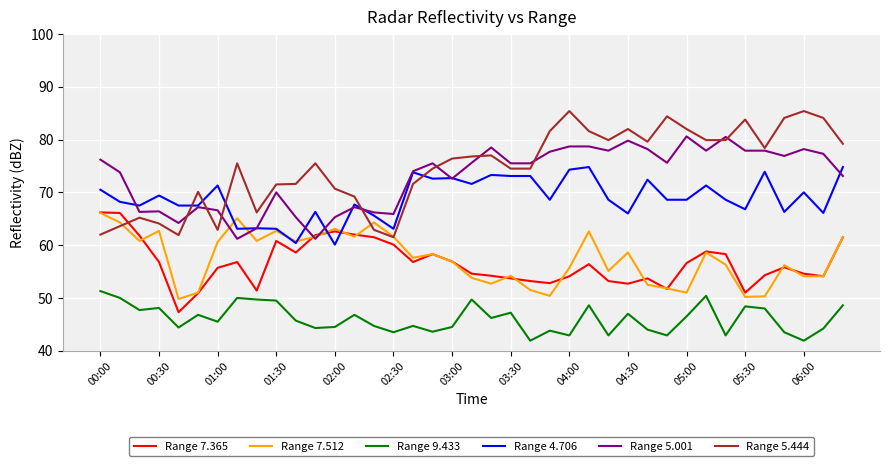

What is the average value of the Range 7.512 series?

57.5